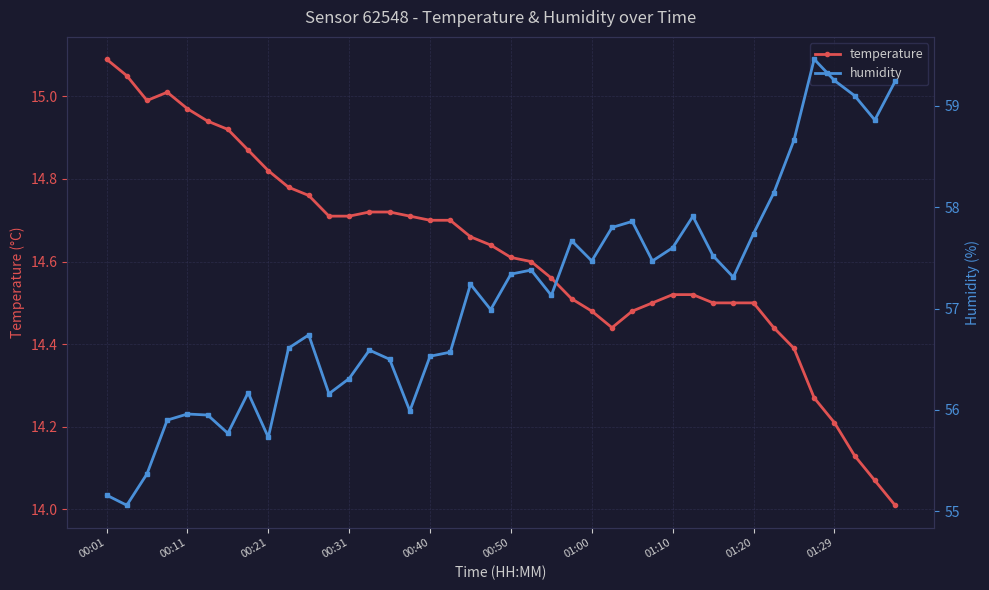

Reading right to left, extract all data points from this chart.

temperature: 14.0	14.1	14.1	14.2	14.3	14.4	14.4	14.5	14.5	14.5	14.5	14.5	14.5	14.5	14.4	14.5	14.5	14.6	14.6	14.6	14.6	14.7	14.7	14.7	14.7	14.7	14.7	14.7	14.7	14.8	14.8	14.8	14.9	14.9	14.9	15.0	15.0	15.0	15.1	15.1
humidity: 59.2	58.9	59.1	59.2	59.5	58.7	58.1	57.7	57.3	57.5	57.9	57.6	57.5	57.9	57.8	57.5	57.7	57.1	57.4	57.3	57.0	57.2	56.6	56.5	56.0	56.5	56.6	56.3	56.2	56.7	56.6	55.7	56.2	55.8	56.0	56.0	55.9	55.4	55.1	55.2